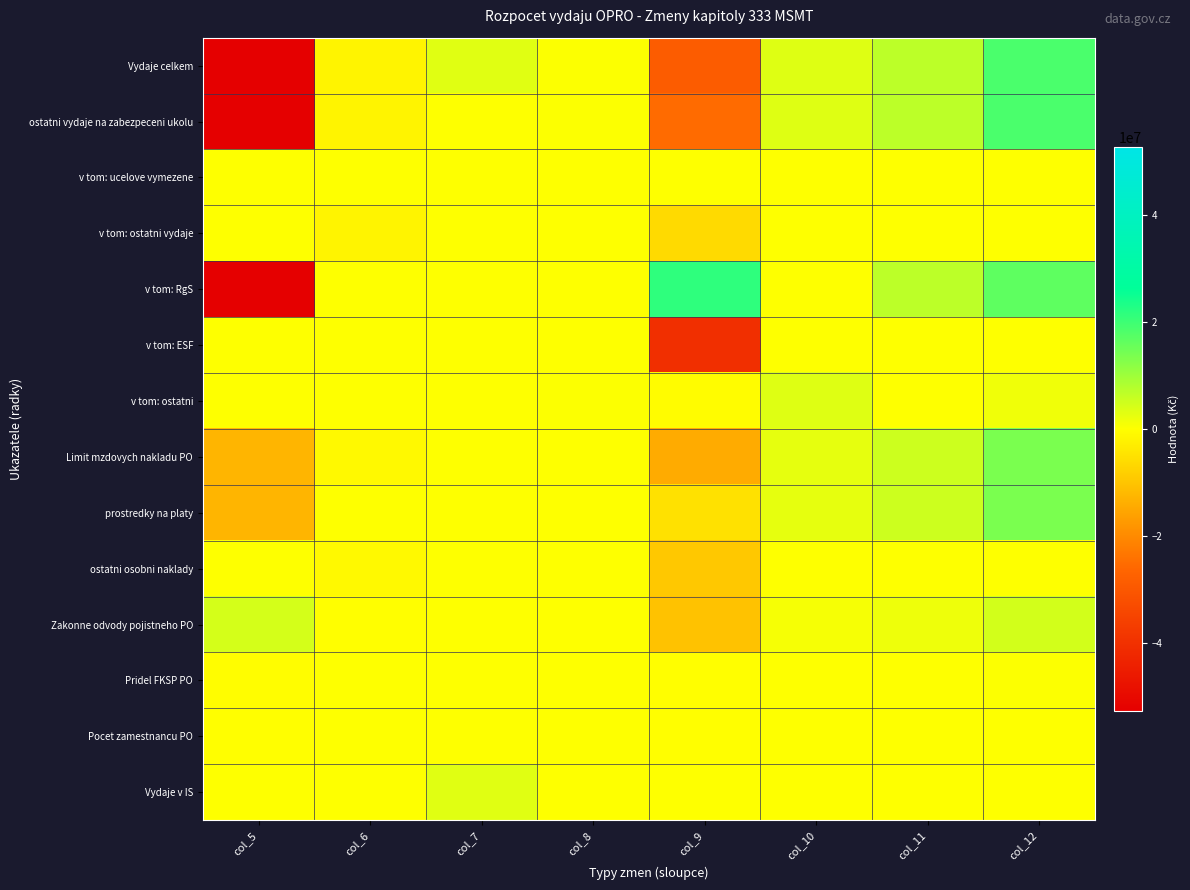

What is the total value across all series at col_9?

-118935760.0